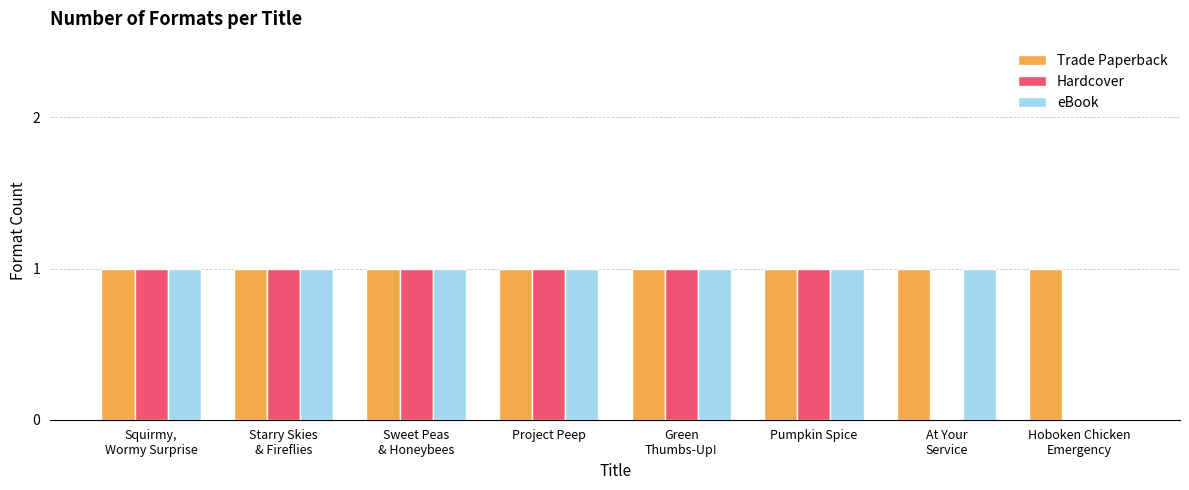

How many groups of bars are there?

8